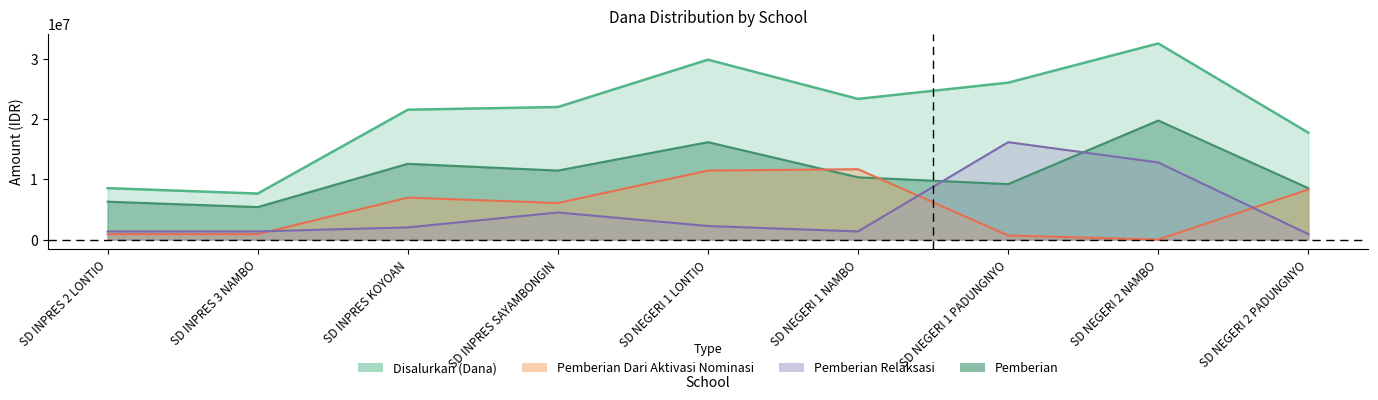

What are all the series names shown in the legend?

Disalurkan (Dana), Pemberian, Pemberian Dari Aktivasi Nominasi, Pemberian Relaksasi